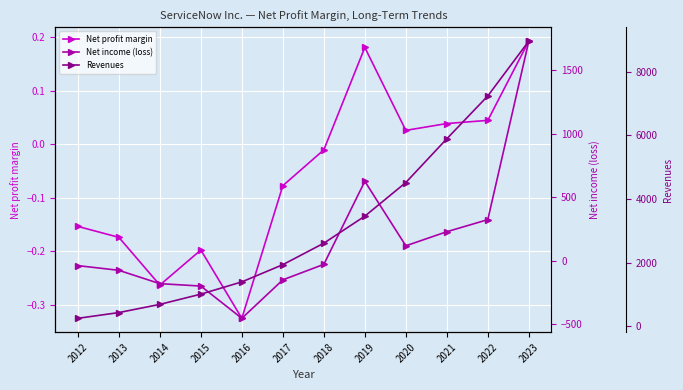

The Net profit margin series shows -0.3 at 2014. True or false?

True